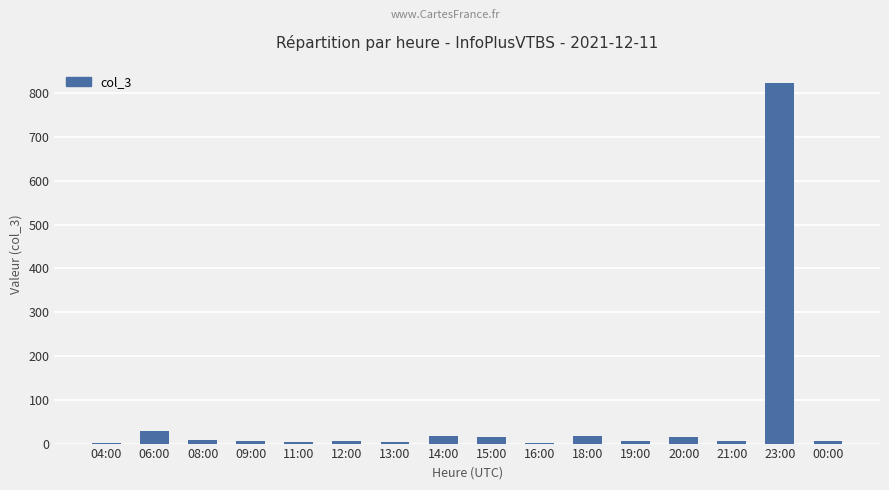

At which label is the value closest to 412?

06:00